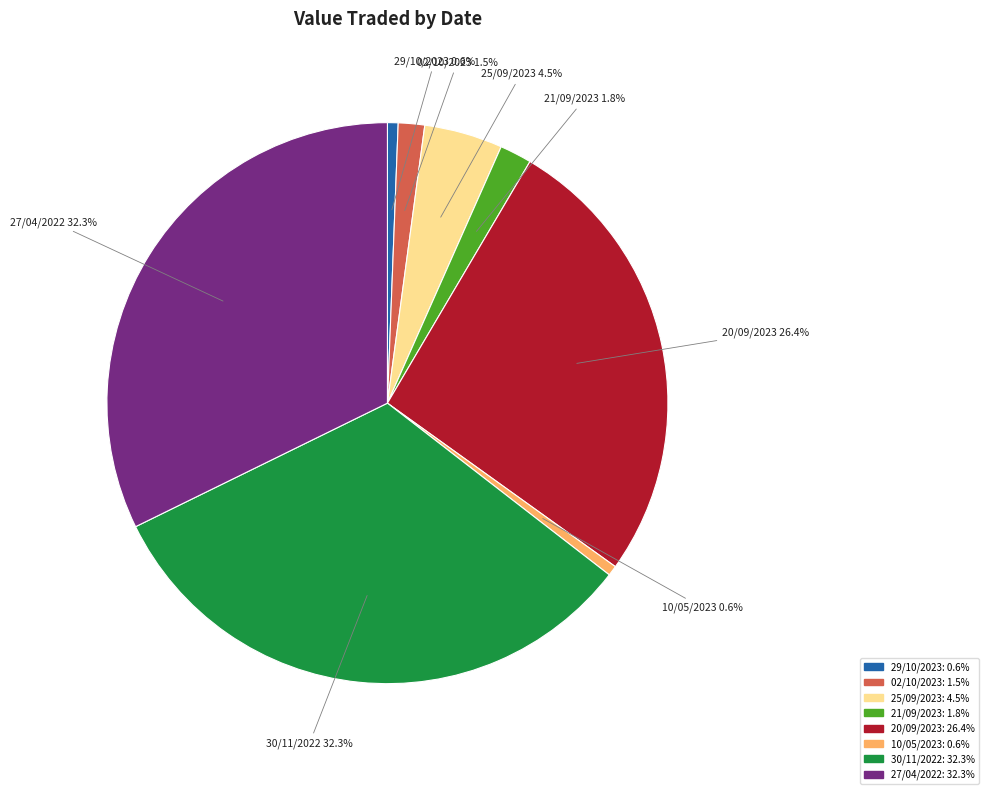

Which has a higher value, 21/09/2023 or 27/04/2022?

27/04/2022